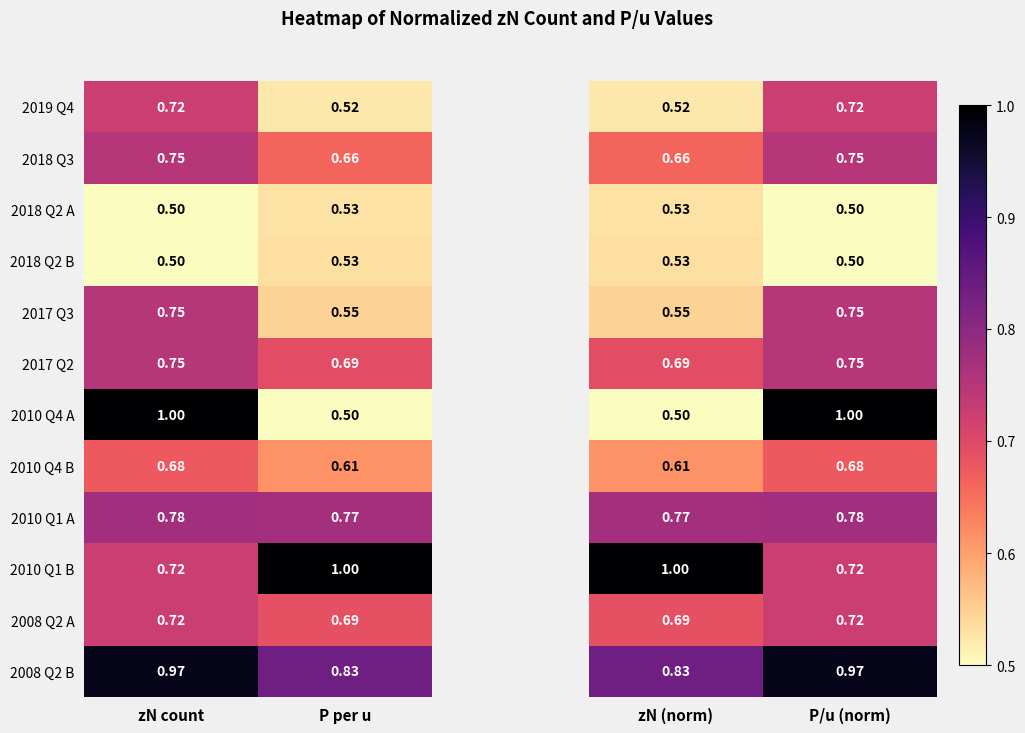

At which label does 2010 Q4 A reach its peak?

zN count